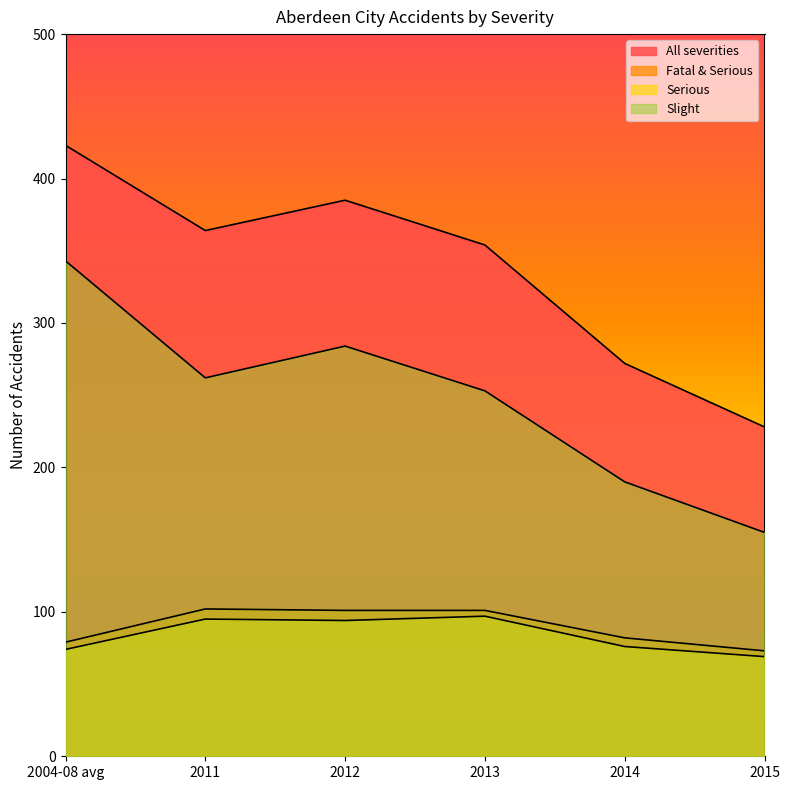

How many series are shown in this chart?

4